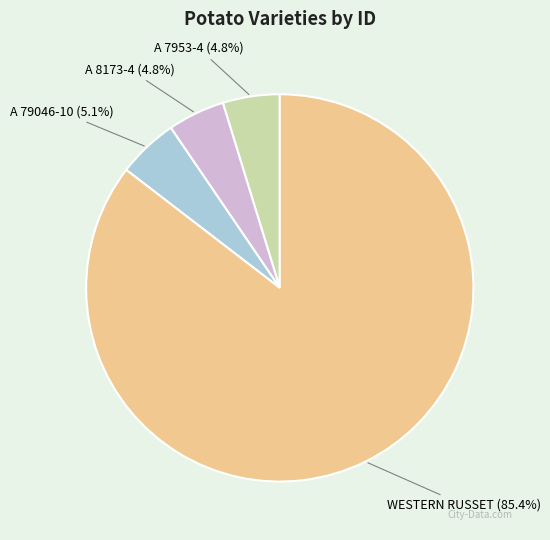

Is there a majority slice in this chart?

Yes